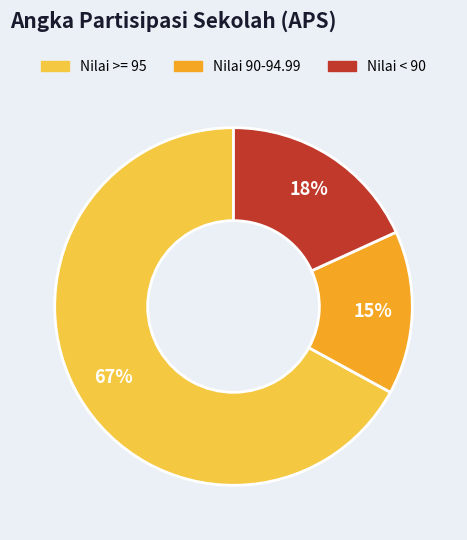

Does any single category account for the majority?

Yes